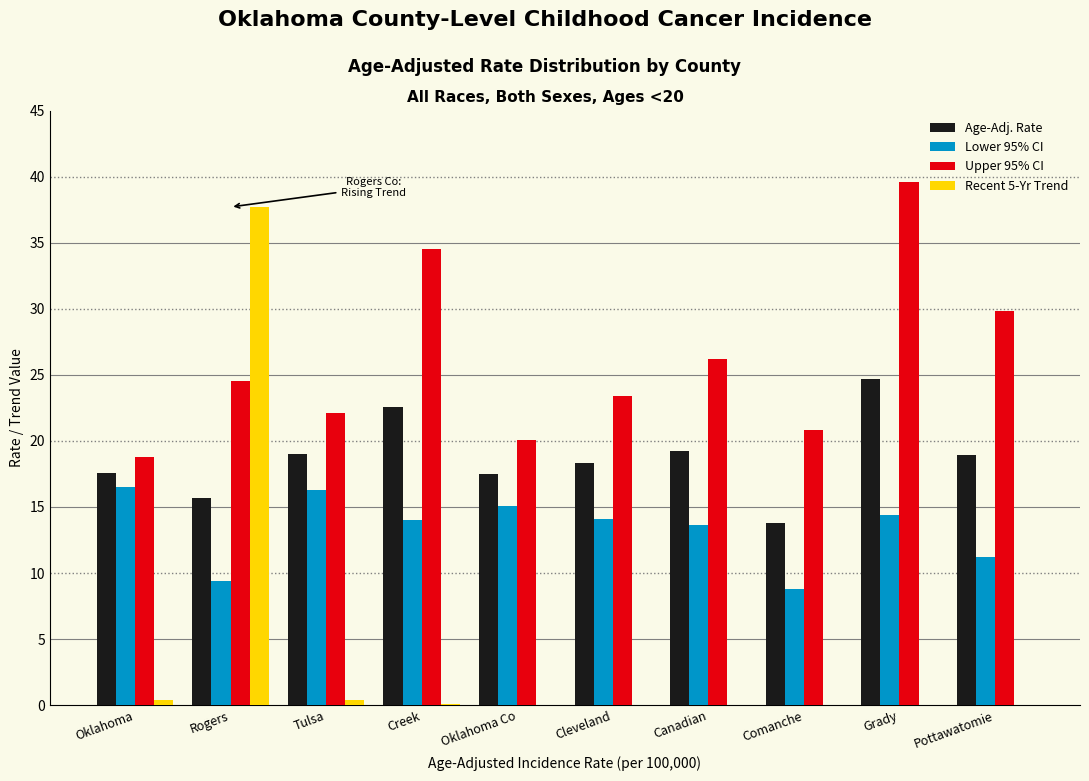

At which category is the sum across all series the highest?

Rogers